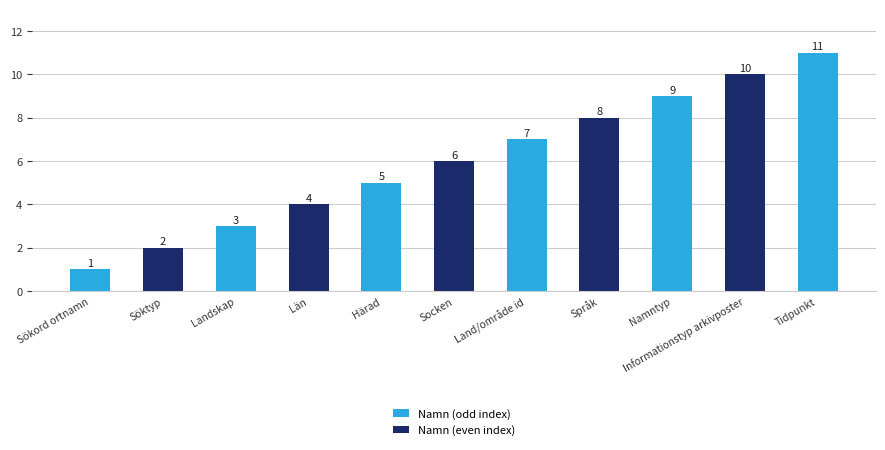

What is the difference between the second highest and second lowest values?

8